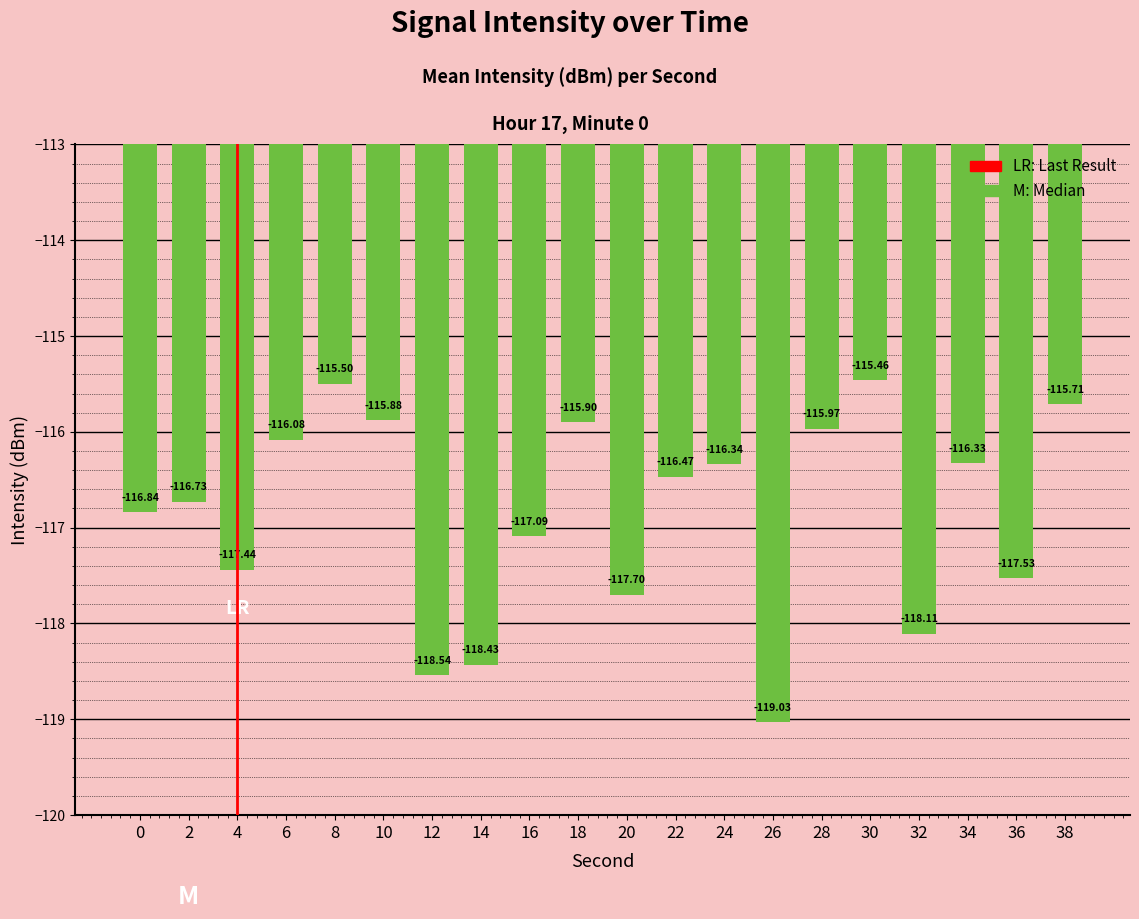

What is the greatest value displayed?

-115.5